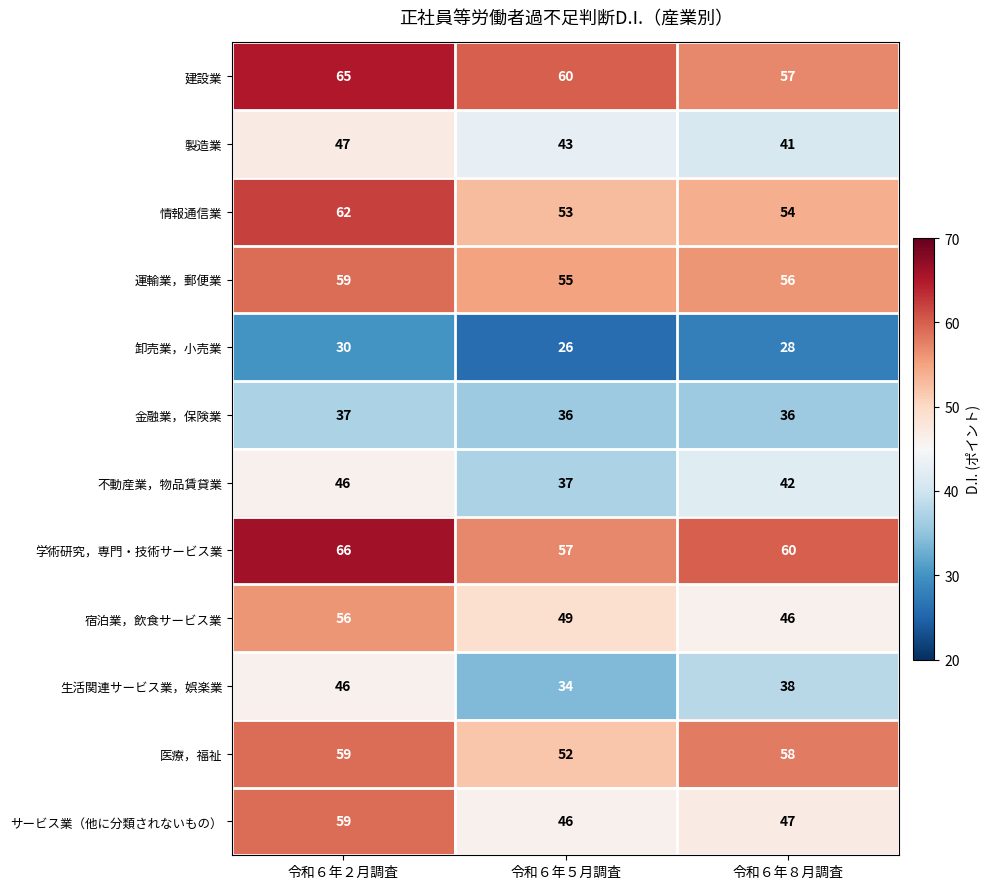

What is the sum of the 金融業，保険業 values at 令和６年５月調査 and 令和６年８月調査?

72